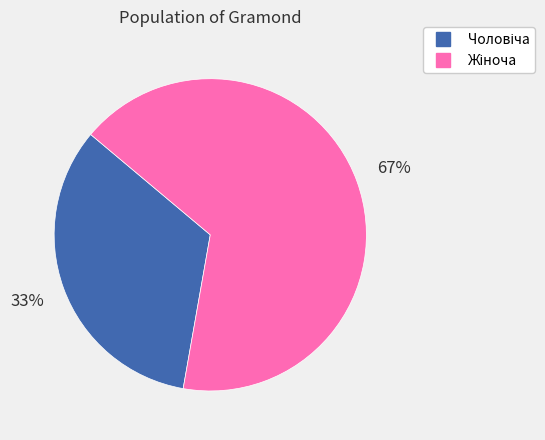

To the nearest percent, what is the average slice percentage?

50%